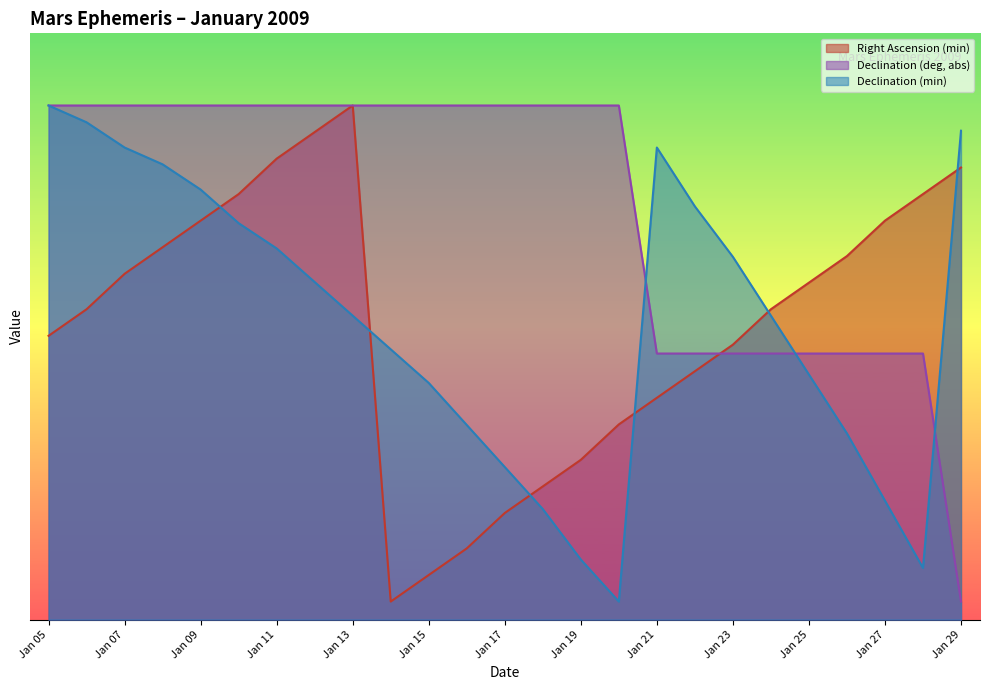

Reading left to right, list all the values displayed in this chart.

Right Ascension (min): Jan 05=31.5	Jan 06=34.4	Jan 07=38.3	Jan 08=41.3	Jan 09=44.2	Jan 10=47.2	Jan 11=51.1	Jan 12=54.1	Jan 13=57.0	Jan 14=2.0	Jan 15=4.9	Jan 16=7.9	Jan 17=11.8	Jan 18=14.8	Jan 19=17.7	Jan 20=21.6	Jan 21=24.6	Jan 22=27.5	Jan 23=30.5	Jan 24=34.4	Jan 25=37.4	Jan 26=40.3	Jan 27=44.2	Jan 28=47.2	Jan 29=50.1
Declination (deg, abs): Jan 05=57.0	Jan 06=57.0	Jan 07=57.0	Jan 08=57.0	Jan 09=57.0	Jan 10=57.0	Jan 11=57.0	Jan 12=57.0	Jan 13=57.0	Jan 14=57.0	Jan 15=57.0	Jan 16=57.0	Jan 17=57.0	Jan 18=57.0	Jan 19=57.0	Jan 20=57.0	Jan 21=29.5	Jan 22=29.5	Jan 23=29.5	Jan 24=29.5	Jan 25=29.5	Jan 26=29.5	Jan 27=29.5	Jan 28=29.5	Jan 29=2.0
Declination (min): Jan 05=57.0	Jan 06=55.1	Jan 07=52.3	Jan 08=50.5	Jan 09=47.7	Jan 10=43.9	Jan 11=41.2	Jan 12=37.4	Jan 13=33.7	Jan 14=30.0	Jan 15=26.2	Jan 16=21.6	Jan 17=16.9	Jan 18=12.3	Jan 19=6.7	Jan 20=2.0	Jan 21=52.3	Jan 22=45.8	Jan 23=40.2	Jan 24=33.7	Jan 25=27.2	Jan 26=20.6	Jan 27=13.2	Jan 28=5.7	Jan 29=54.2